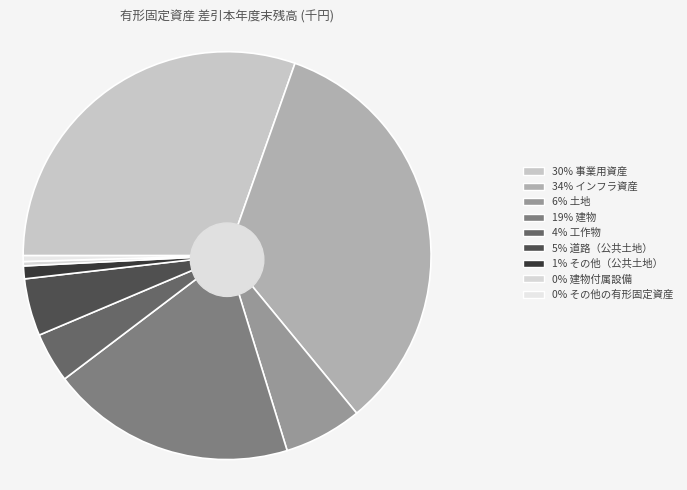

To the nearest percent, what is the combined percentage of 道路（公共土地） and 工作物?

9%